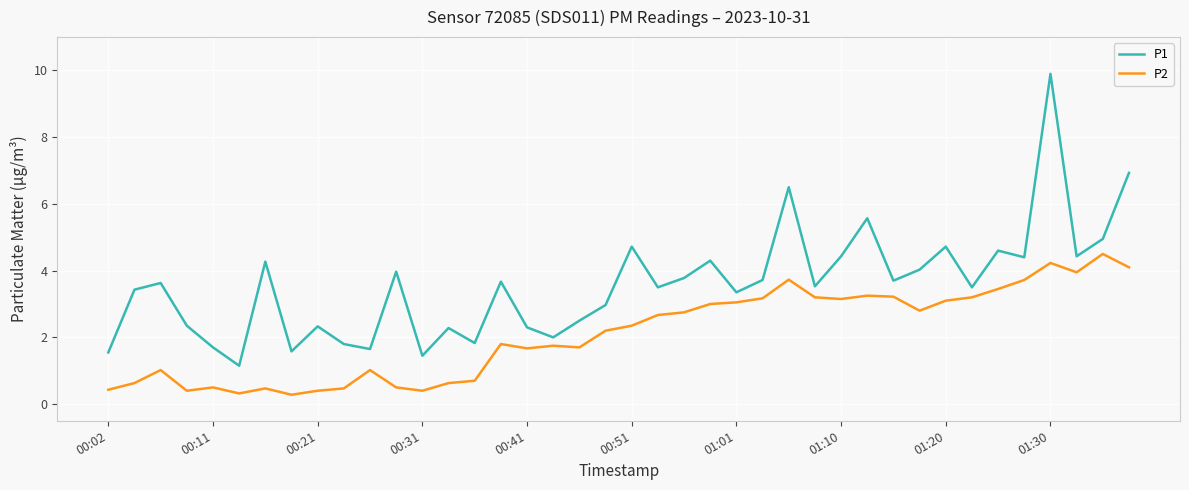

Which series has the largest total across all categories?

P1